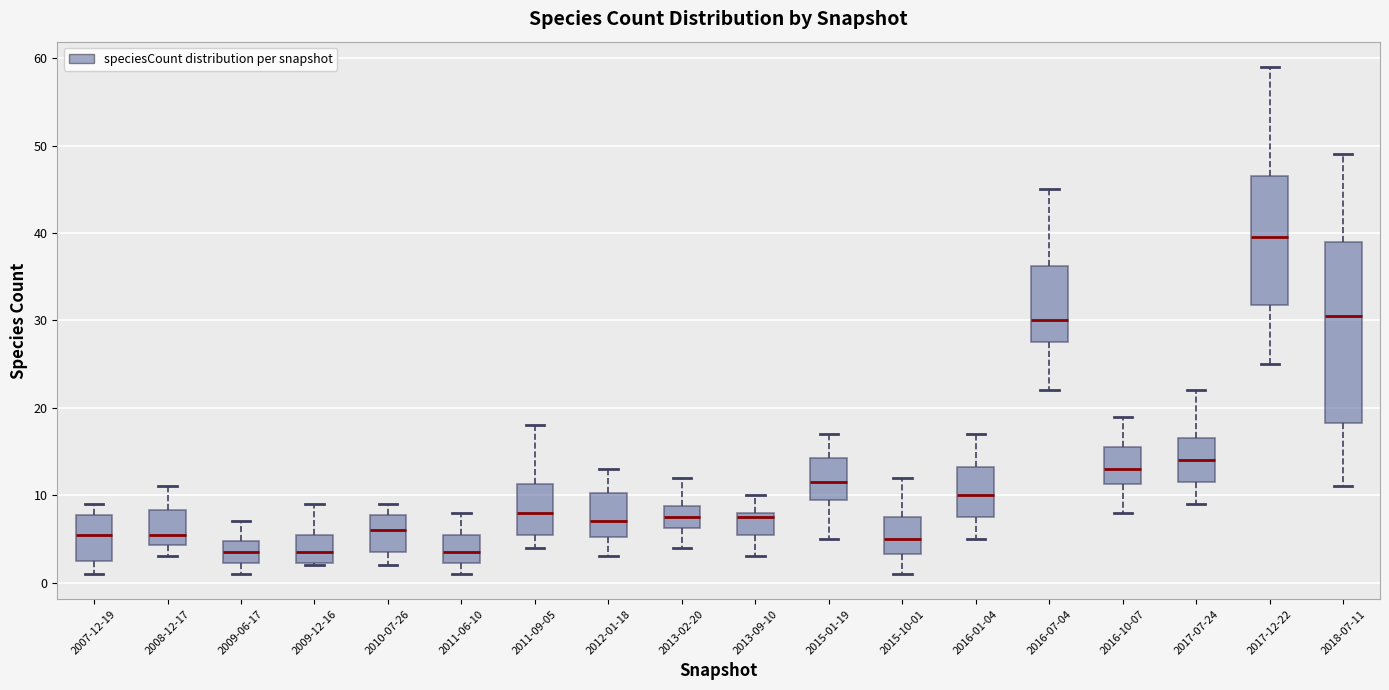

Reading left to right, transcribe this box plot: for each box, give where its median line is, the range the box spans, and where its two whiskers end, as read against the y-axis. The values are not printed on the chart, so give them approximately, as read against the axis.

2007-12-19: median 6, box 3 to 8, whiskers 1 to 9
2008-12-17: median 6, box 4 to 8, whiskers 3 to 11
2009-06-17: median 4, box 2 to 5, whiskers 1 to 7
2009-12-16: median 4, box 2 to 6, whiskers 2 to 9
2010-07-26: median 6, box 4 to 8, whiskers 2 to 9
2011-06-10: median 4, box 2 to 6, whiskers 1 to 8
2011-09-05: median 8, box 6 to 11, whiskers 4 to 18
2012-01-18: median 7, box 5 to 10, whiskers 3 to 13
2013-02-20: median 8, box 6 to 9, whiskers 4 to 12
2013-09-10: median 8 (just below the box's upper edge), box 6 to 8, whiskers 3 to 10
2015-01-19: median 12, box 10 to 14, whiskers 5 to 17
2015-10-01: median 5, box 3 to 8, whiskers 1 to 12
2016-01-04: median 10, box 8 to 13, whiskers 5 to 17
2016-07-04: median 30, box 28 to 36, whiskers 22 to 45
2016-10-07: median 13, box 11 to 16, whiskers 8 to 19
2017-07-24: median 14, box 12 to 17, whiskers 9 to 22
2017-12-22: median 40, box 32 to 47, whiskers 25 to 59
2018-07-11: median 31, box 18 to 39, whiskers 11 to 49